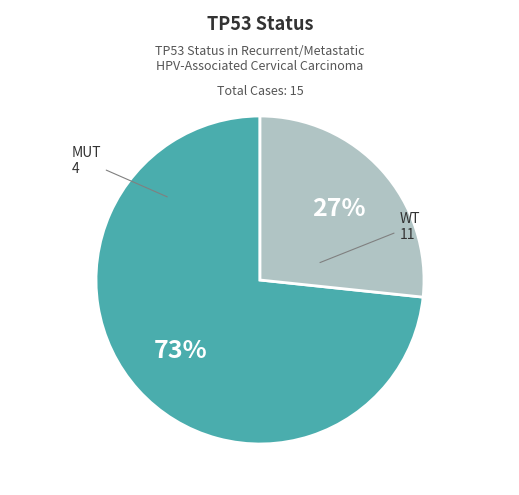

How many slices are in this pie chart?

2